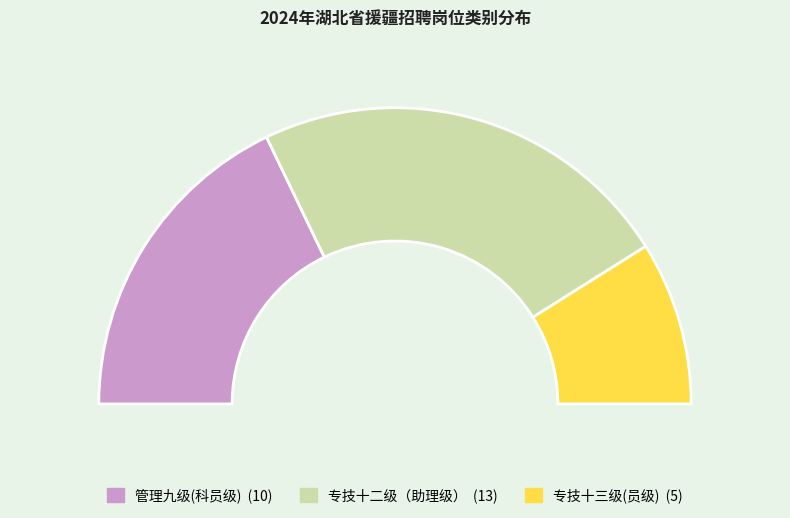

Does 专技十二级（助理级） account for over 50% of the chart?

No